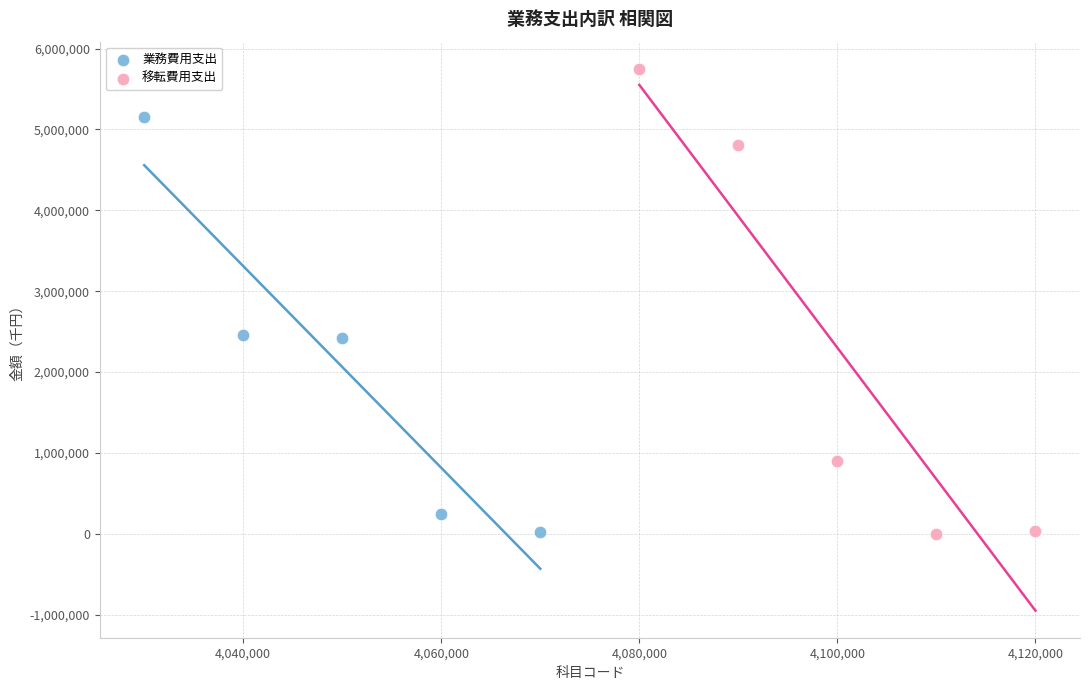

Which series has the largest Y range (max minus min)?

移転費用支出